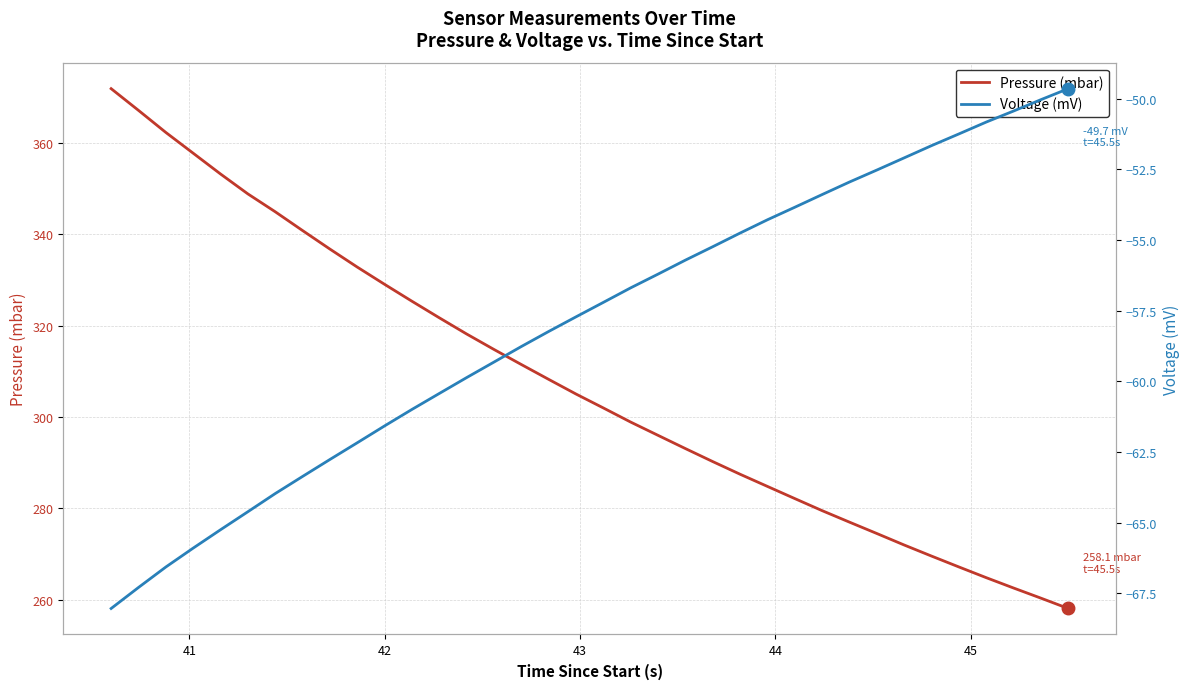

What is the value of the Pressure (mbar) point at the 26th from the left?

282.1